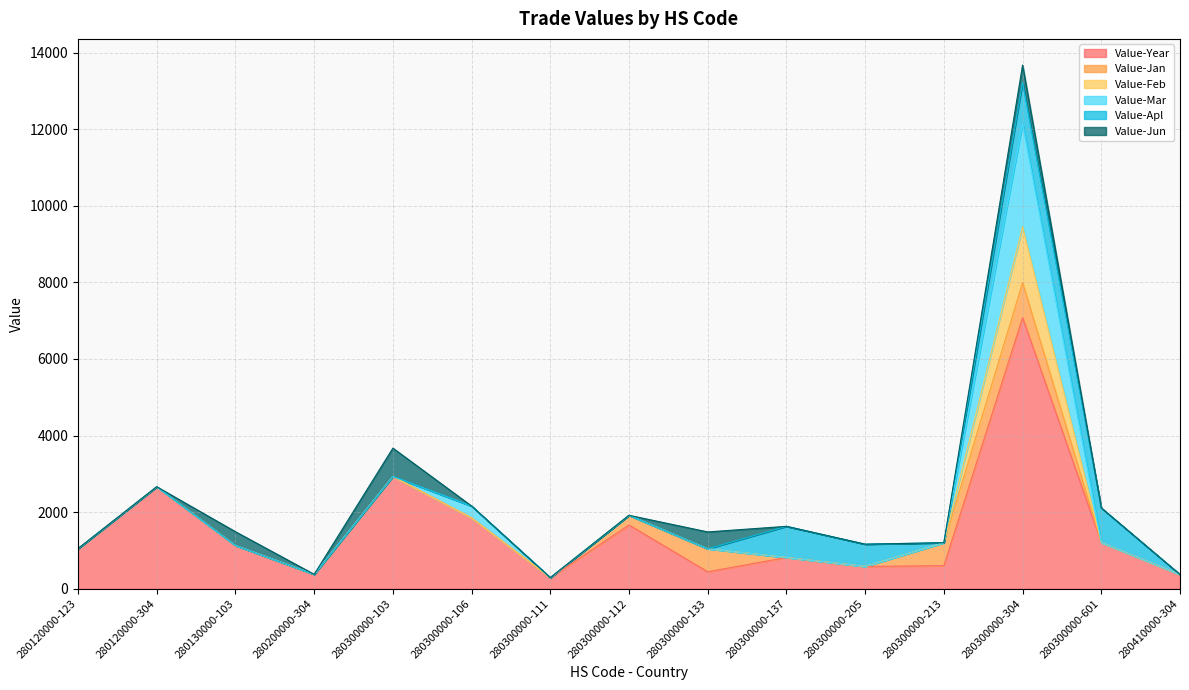

Read the Value-Year value at 280410000-304, to the nearest 10.

370